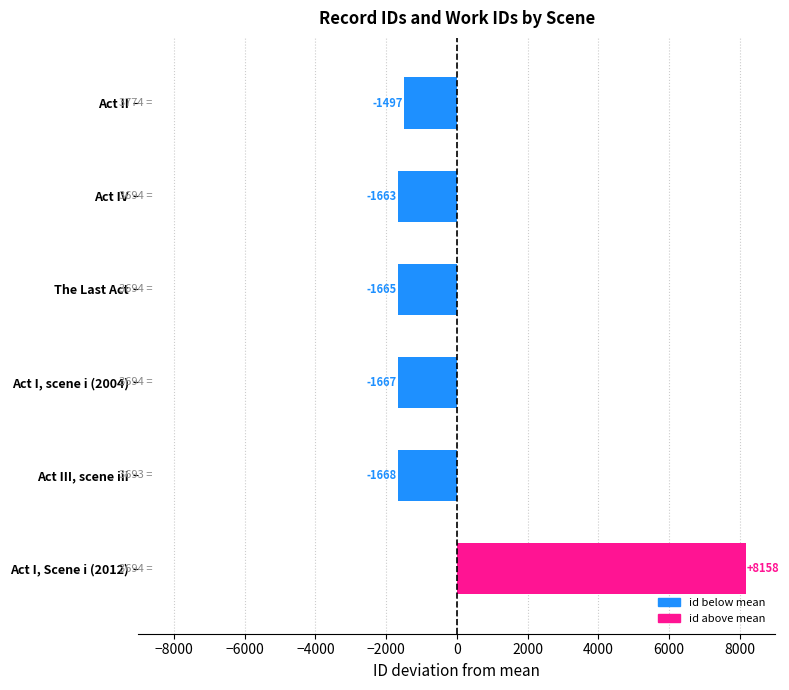

What value does the data have at Act I, scene i (2004)?

-1666.7